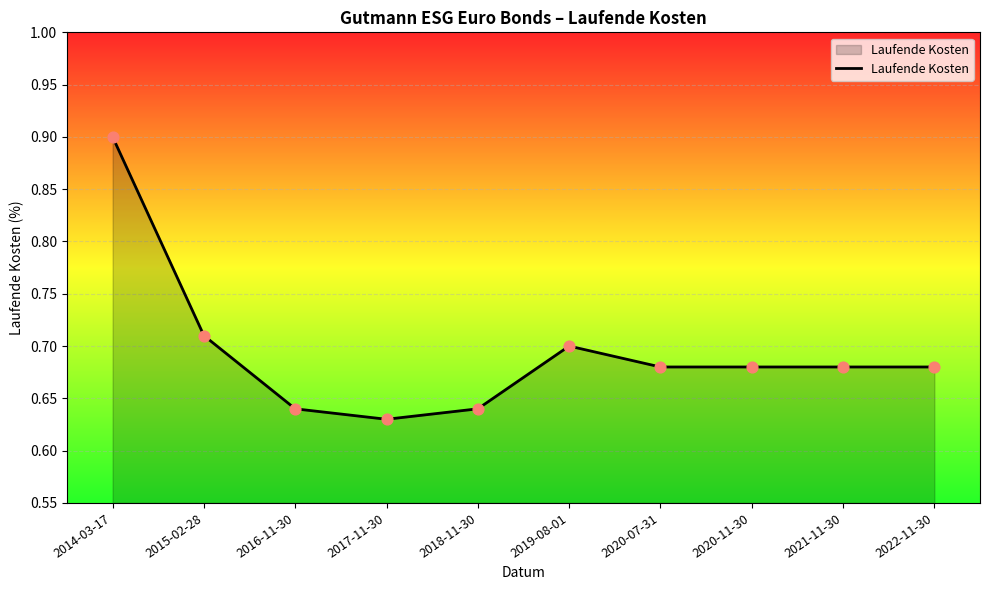

Between 2014-03-17 and 2020-11-30, which is larger?

2014-03-17